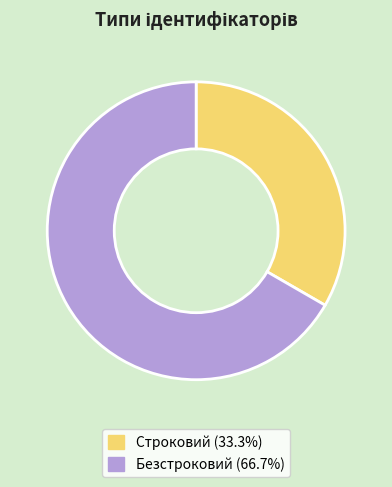

Which slice is the smallest?

Строковий